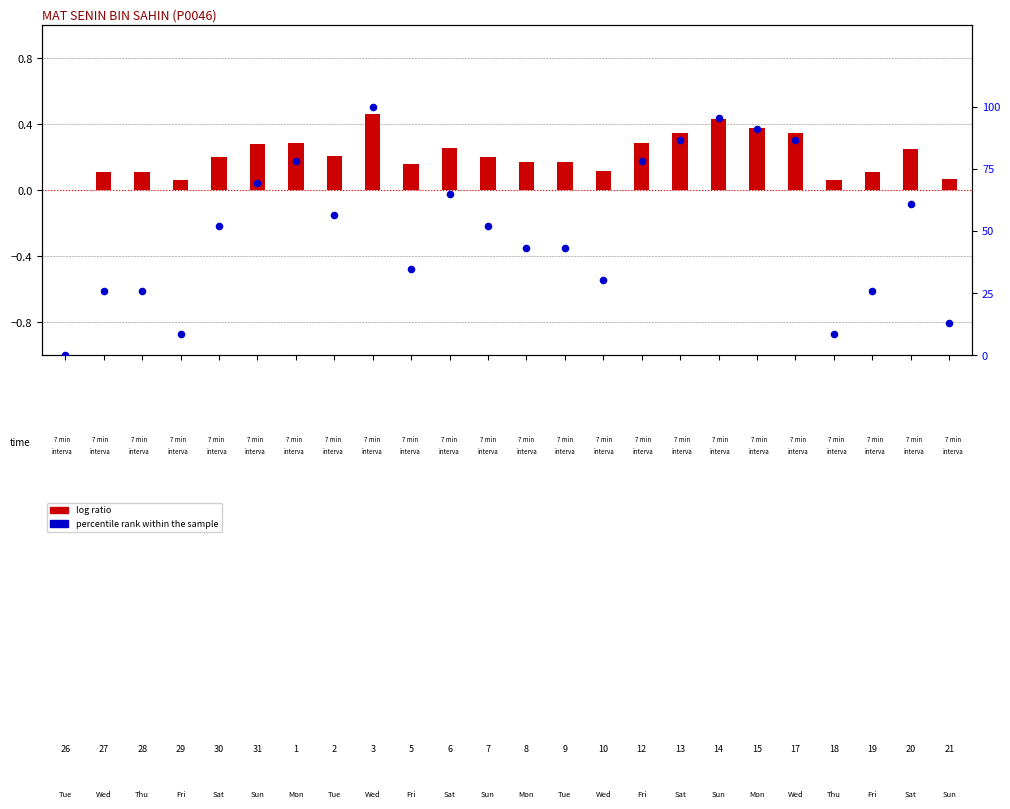

Is the value of percentile rank within the sample at 10 greater than the value of log ratio at 8?

Yes